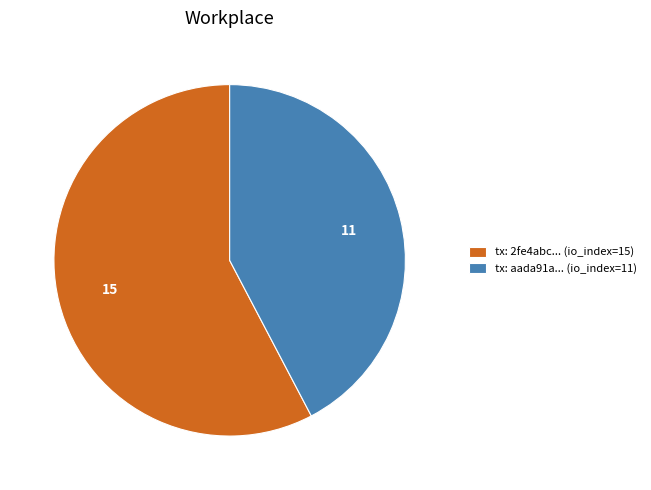

Count the number of slices in the pie.

2